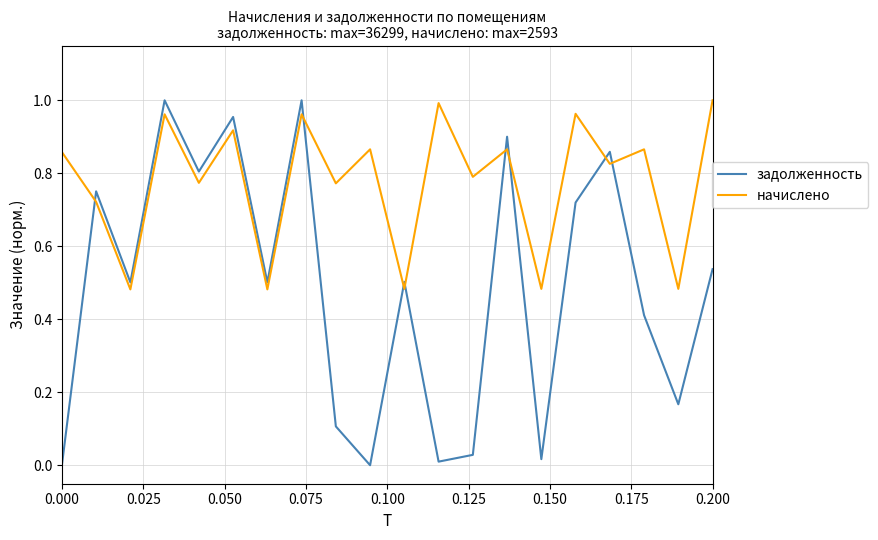

Which series has the largest total across all categories?

начислено